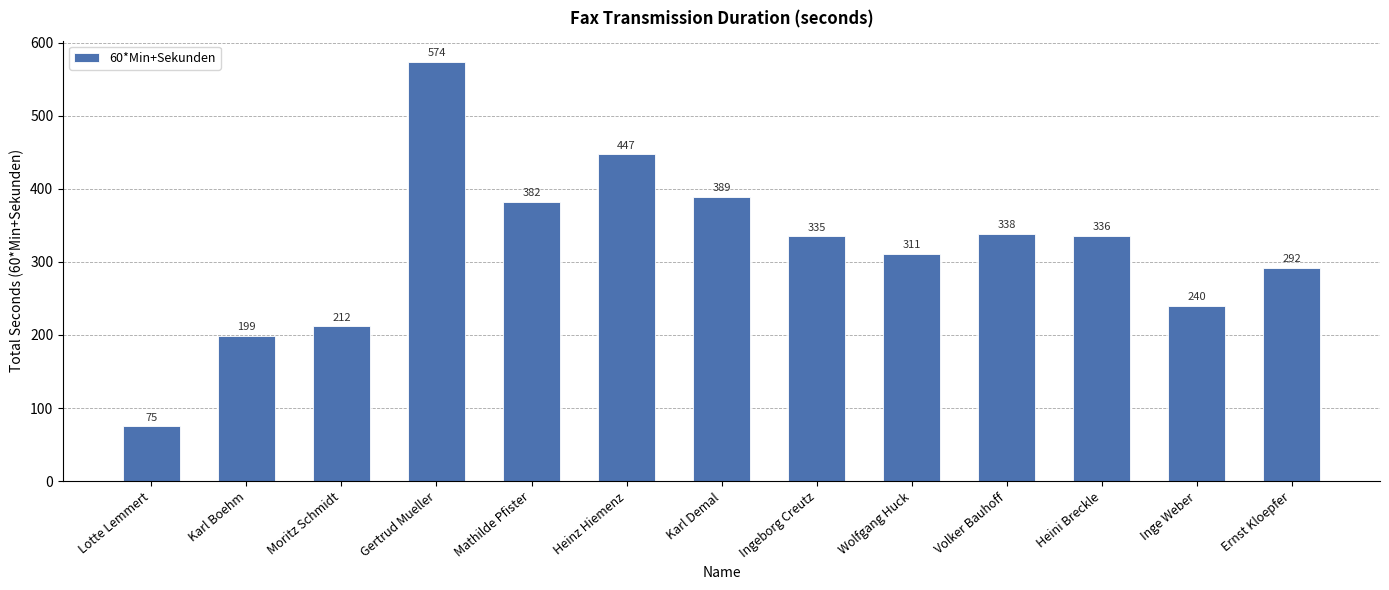

Which has a higher value, Volker Bauhoff or Heini Breckle?

Volker Bauhoff